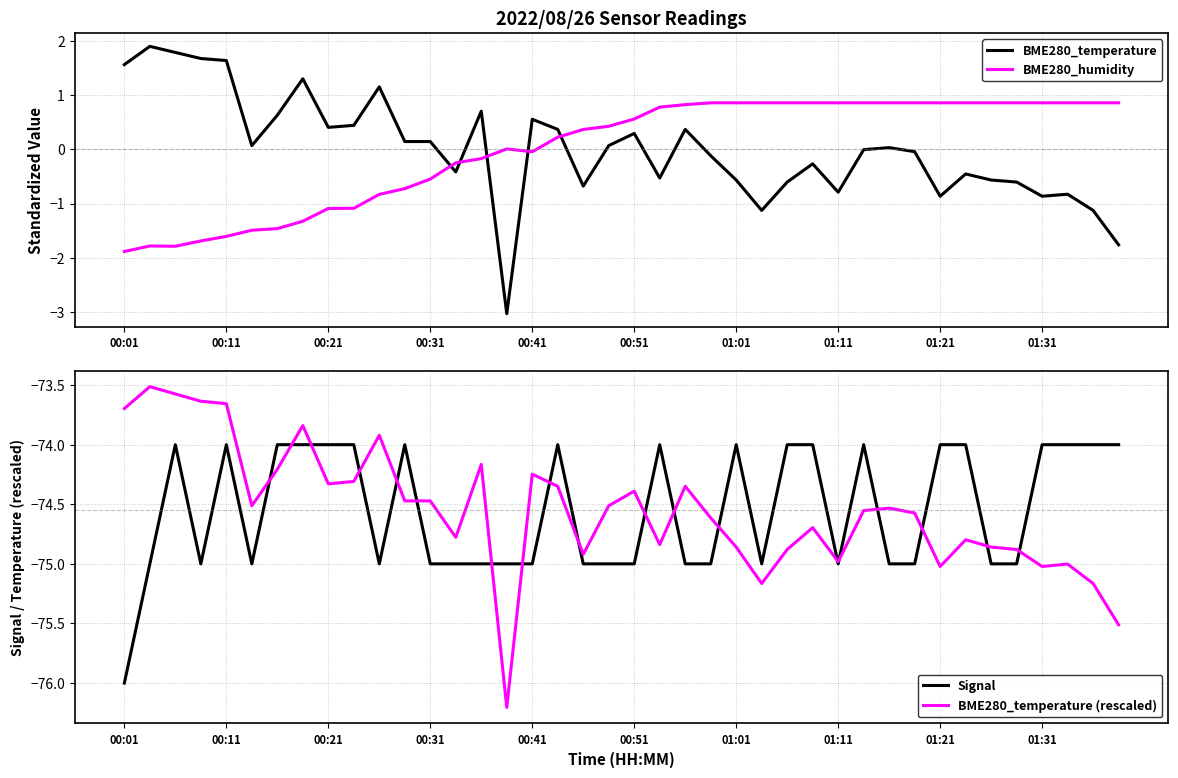

The BME280_humidity series shows 1.2 at 01:31. True or false?

False